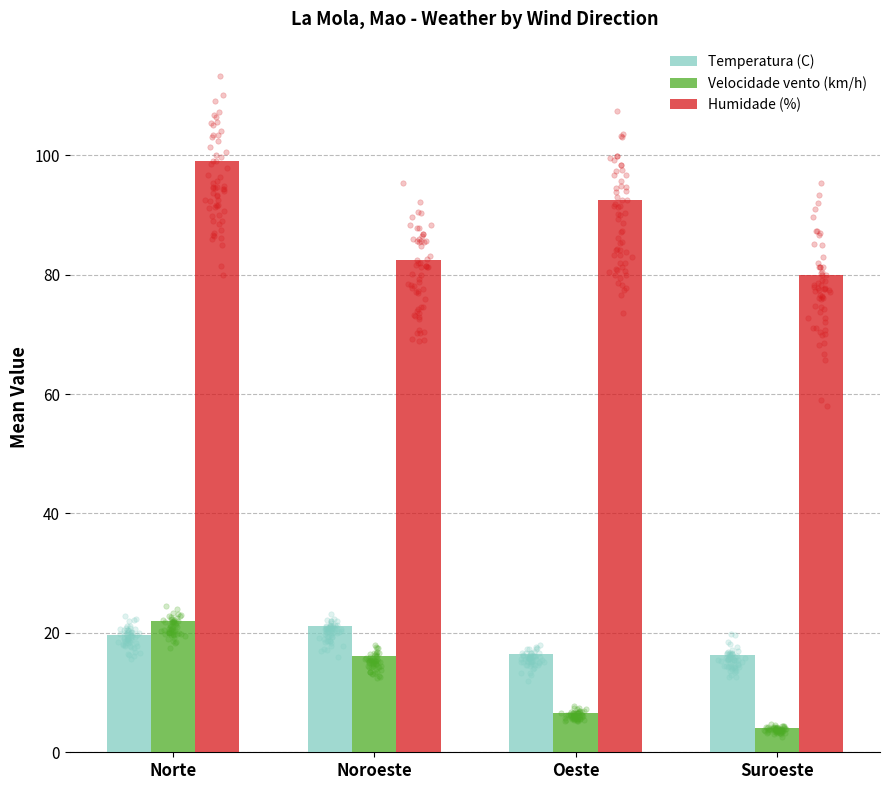

What is the total value across all series at Suroeste?

100.3